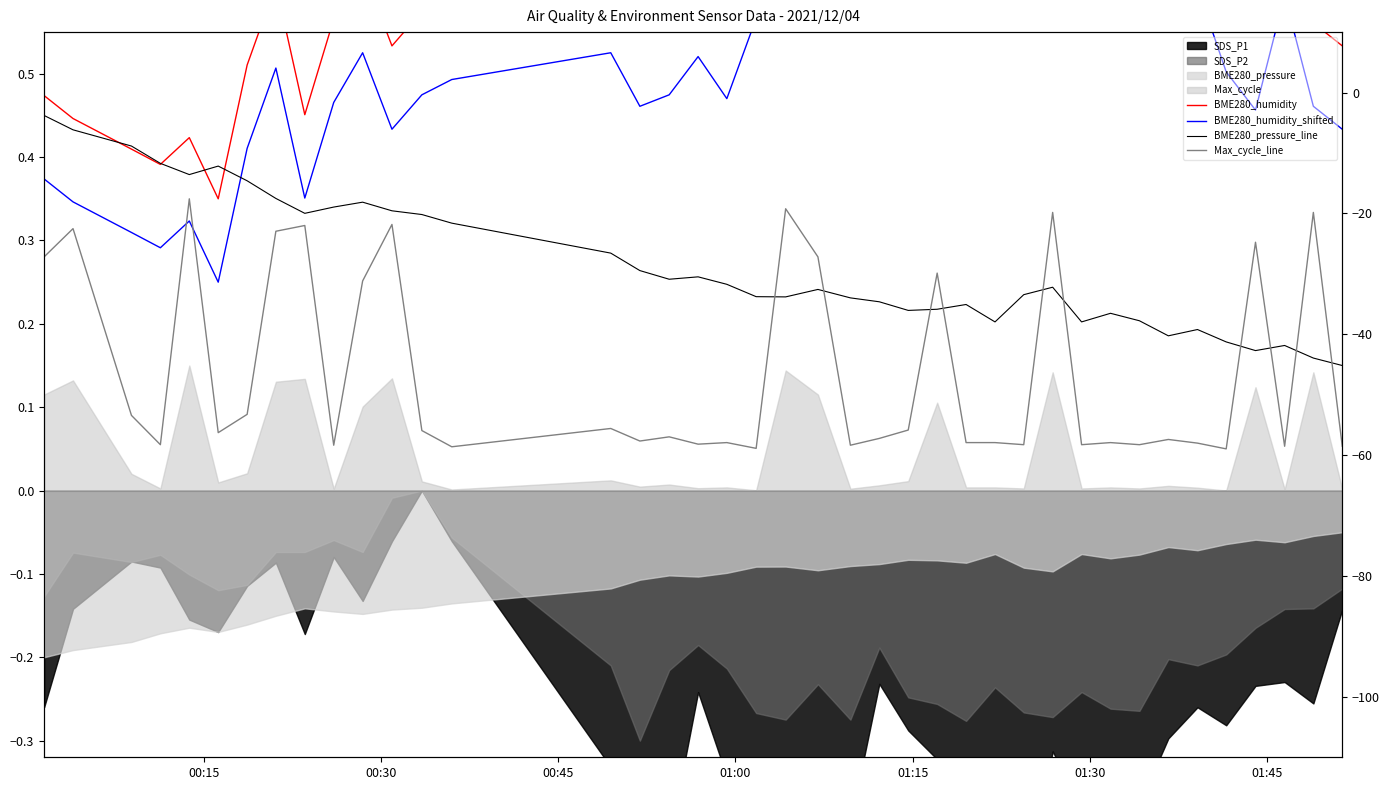

What value does the BME280_pressure_line series have at 25?

0.2